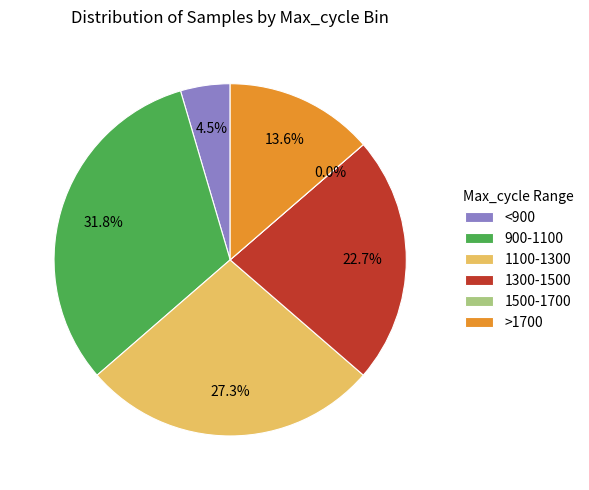

Is there a majority slice in this chart?

No